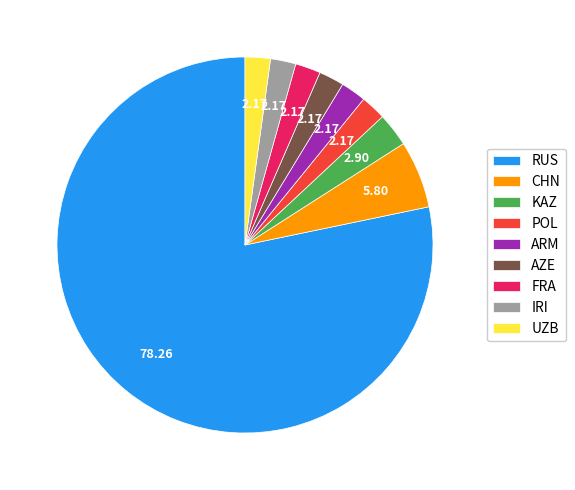

Combined, do KAZ and ARM account for over 50%?

No